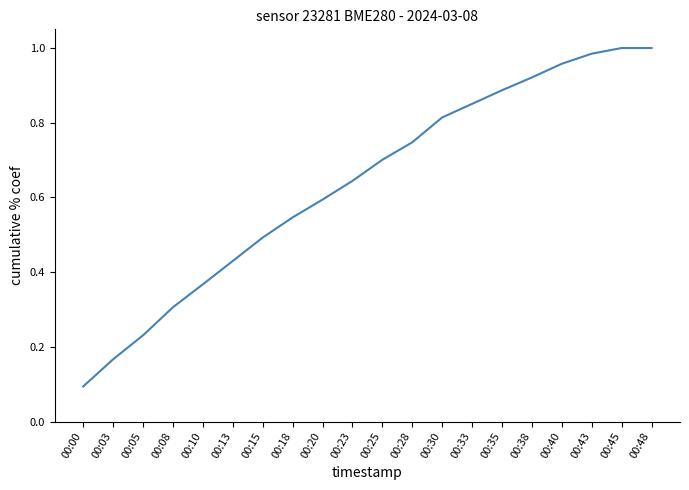

Does the chart have visible grid lines?

No